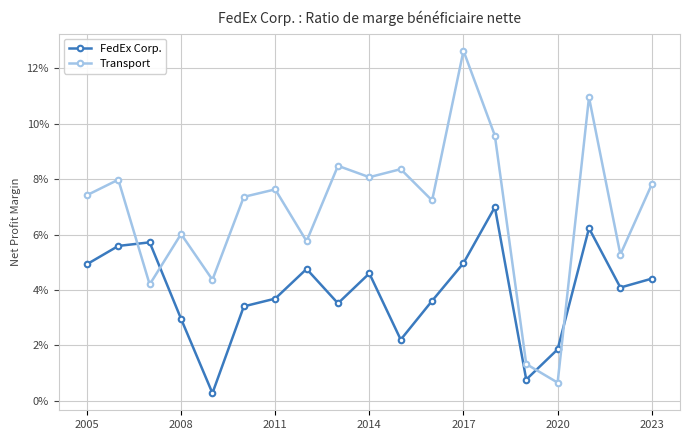

Does the chart display data point markers on the line(s)?

Yes